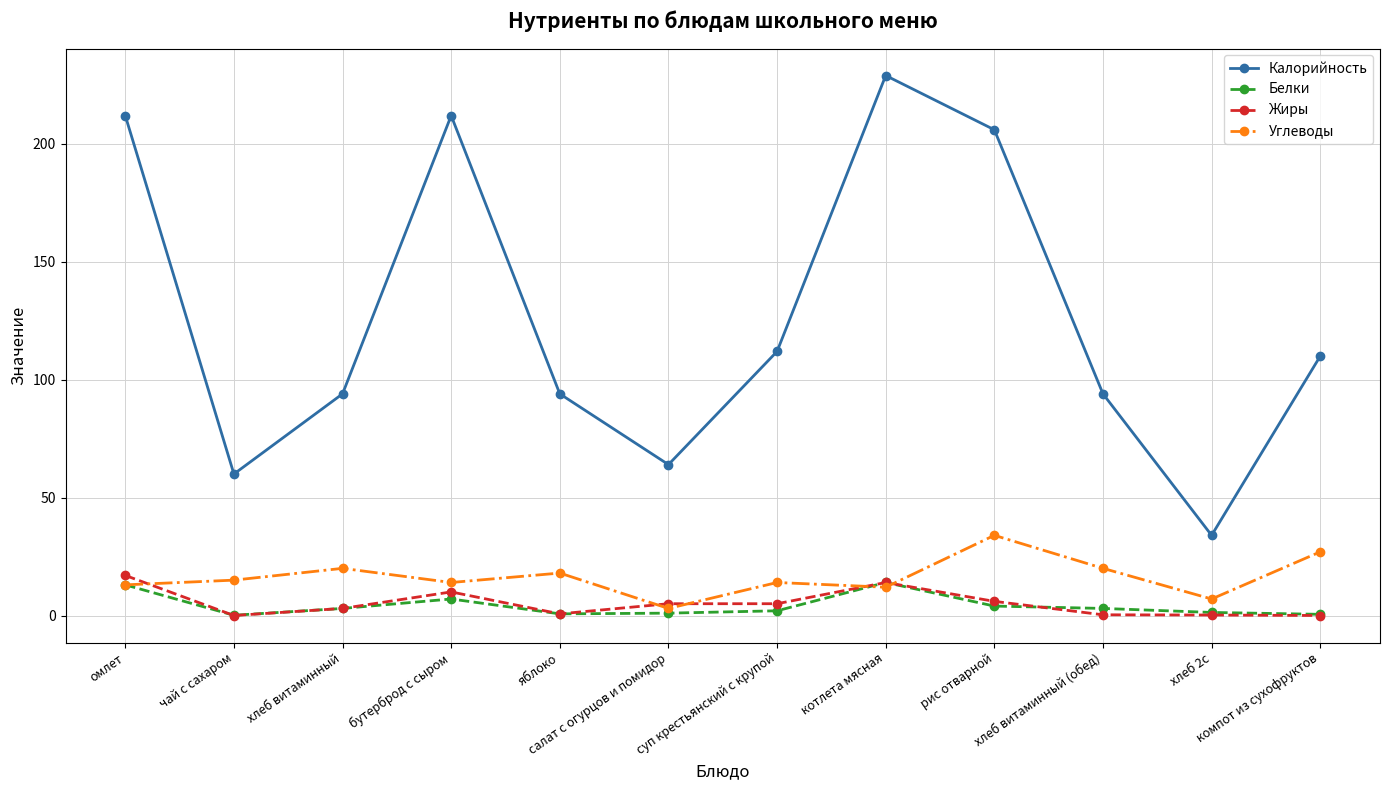

Where does the Жиры series first go above 5?

омлет